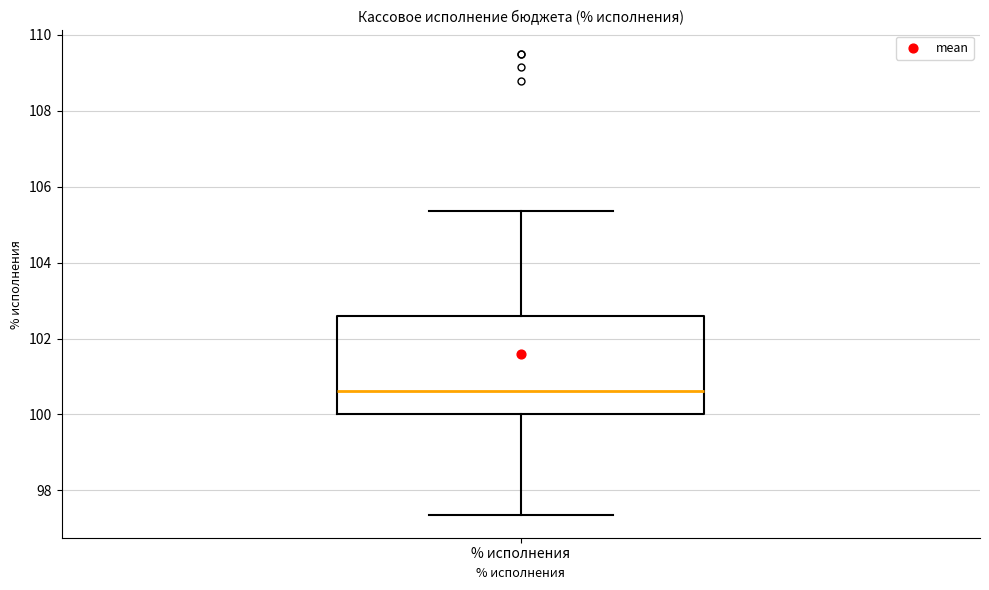

Transcribe this box plot: give where the median line is, the range the box spans, and where the two whiskers end, as read against the y-axis. The values are not printed on the chart, so give them approximately, as read against the axis.

median 100.6, box 100.0 to 102.6, whiskers 97.4 to 105.4